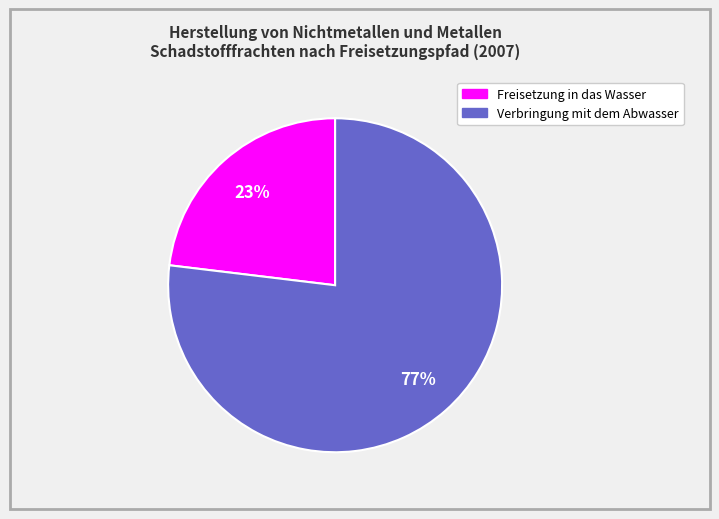

To the nearest percent, what is the difference between the largest and smallest slice percentages?

54%